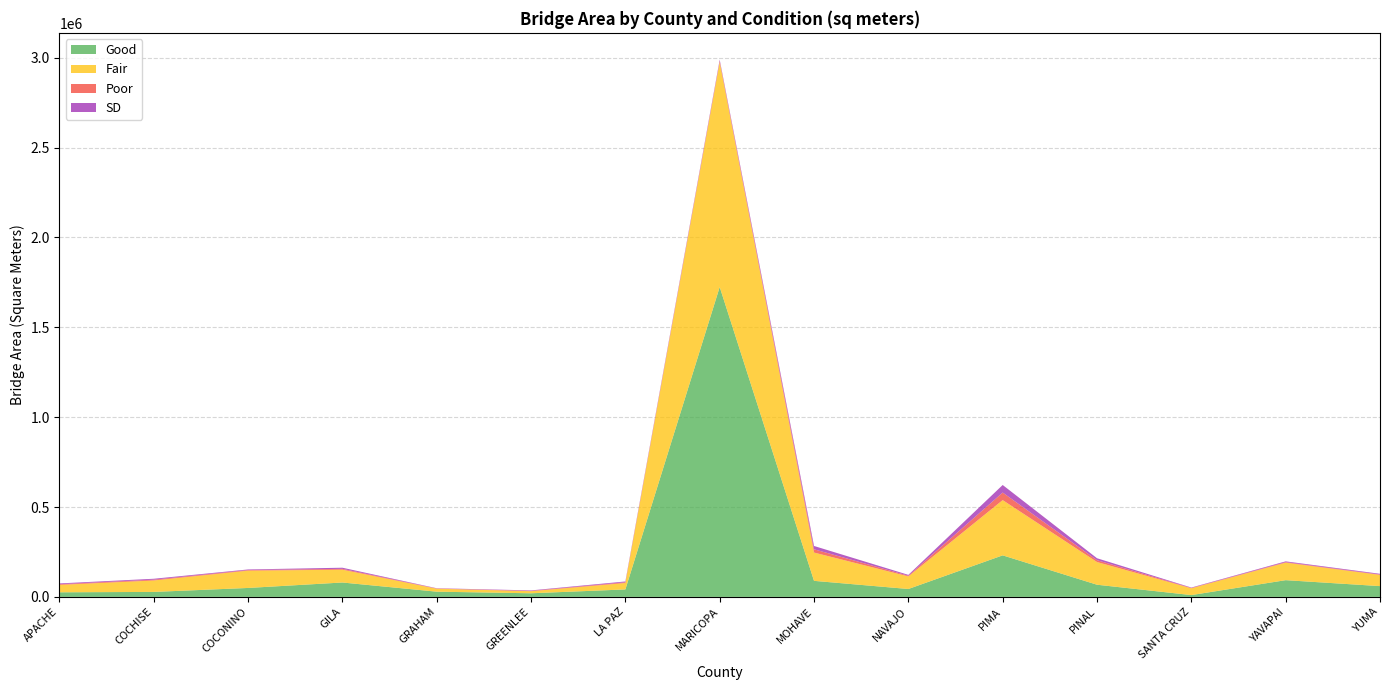

Reading left to right, extract all data points from this chart.

Good: 25585.3	27664.1	49752.6	80078.9	29032.7	20101.1	41498.1	1724006.1	89243.7	43930.0	231110.9	67662.3	10109.5	93054.9	59995.5
Fair: 41252.2	63626.0	96317.3	71242.4	16538.0	11647.7	35733.9	1251274.7	157490.4	70019.7	307366.3	126269.1	37894.3	97427.4	62341.5
Poor: 3842.1	4668.4	3246.5	4745.5	1326.5	1844.3	4180.7	6677.0	18242.7	3950.8	42054.3	10402.2	1850.2	3003.6	2361.0
SD: 4250.6	4950.9	3333.4	6270.5	1326.5	2541.6	4447.7	6786.2	18306.4	4666.0	42054.3	10756.1	2141.9	4225.2	3802.2